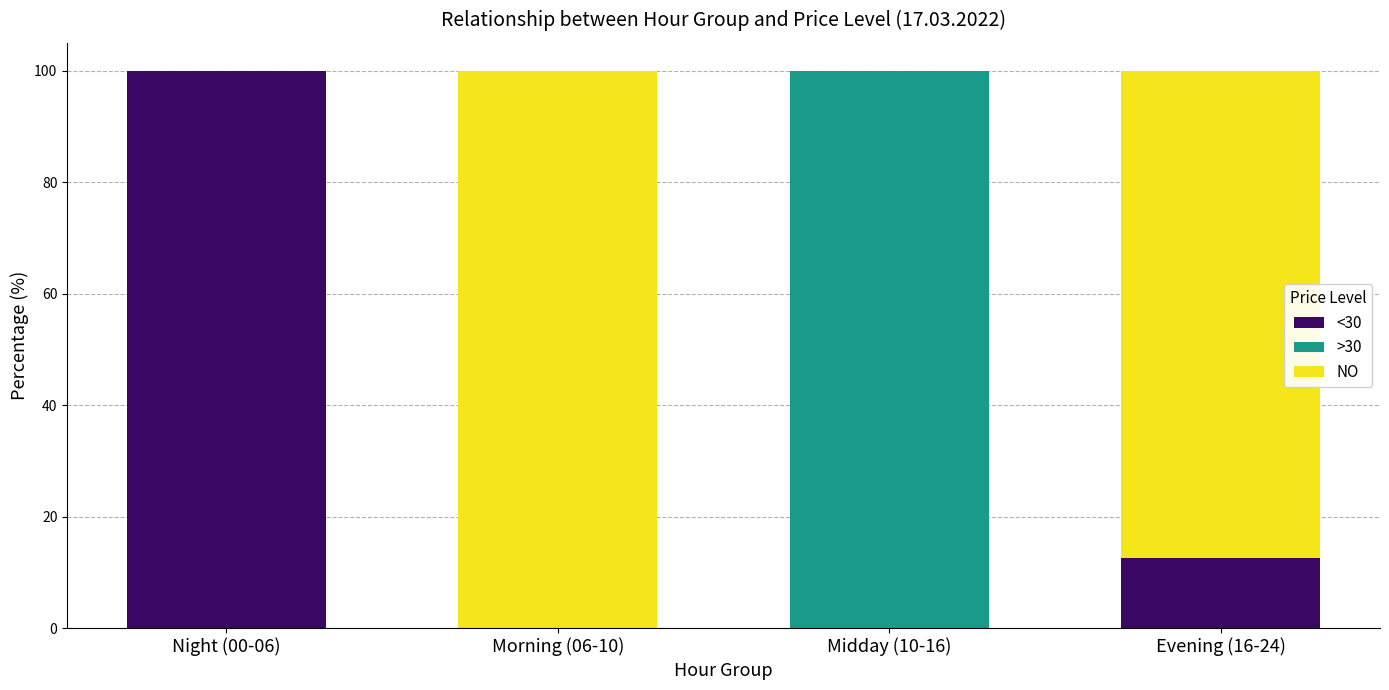

Reading left to right, transcribe the values for <30.

Night (00-06)=100.0	Morning (06-10)=0.0	Midday (10-16)=0.0	Evening (16-24)=12.5